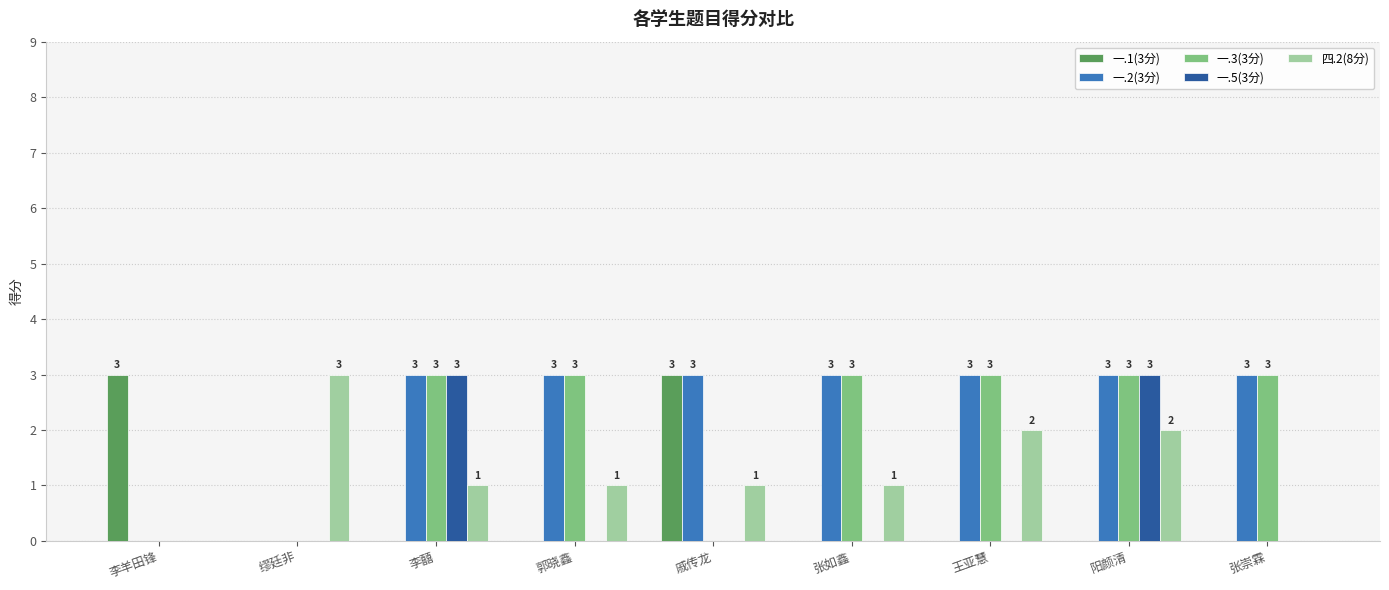

Count the number of categories in the chart.

9